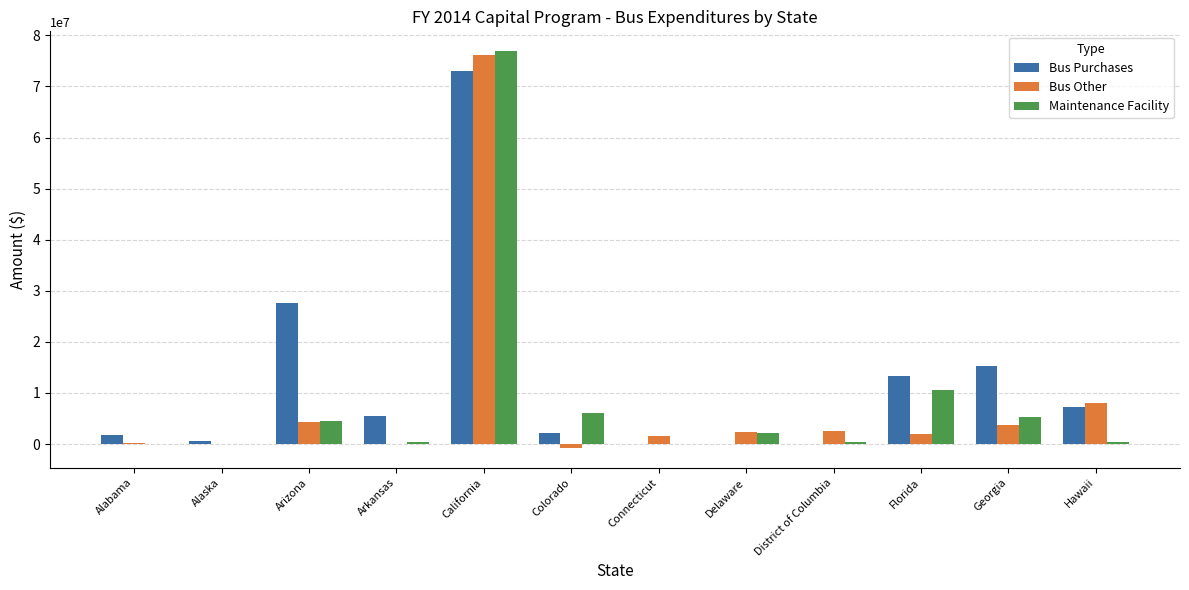

Are the bars grouped side by side (vs. stacked)?

Yes